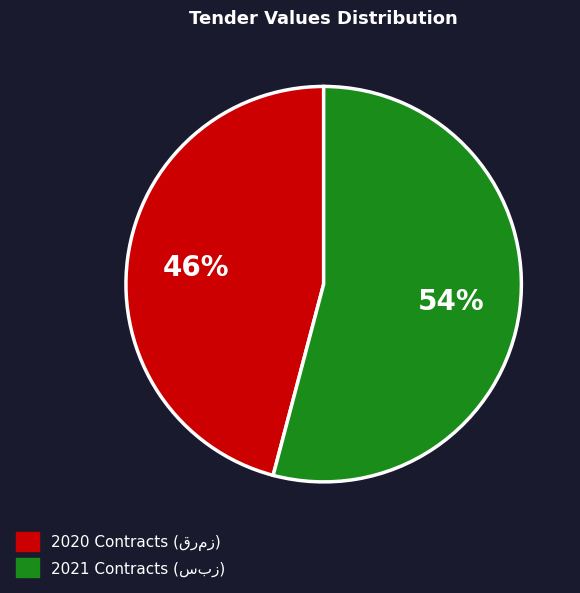

To the nearest percent, what is the average slice percentage?

50%